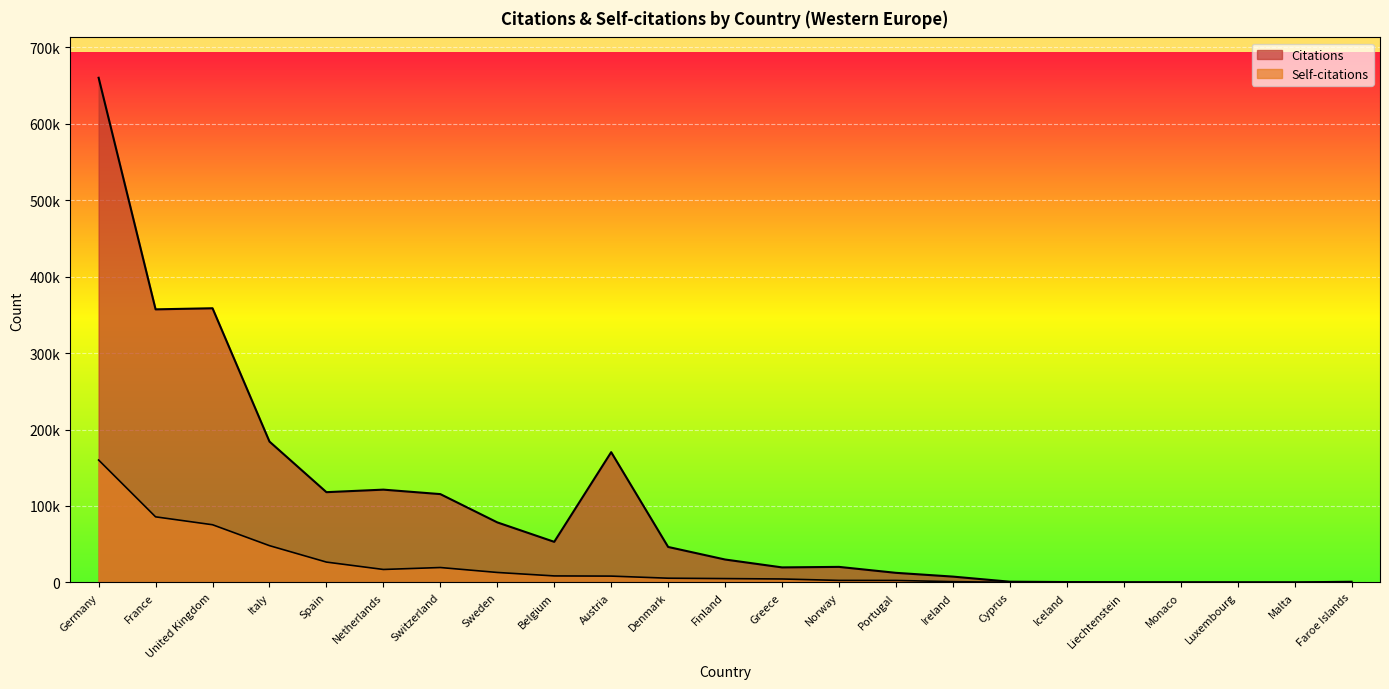

Rank the series at Luxembourg from lowest to highest value.

Self-citations, Citations